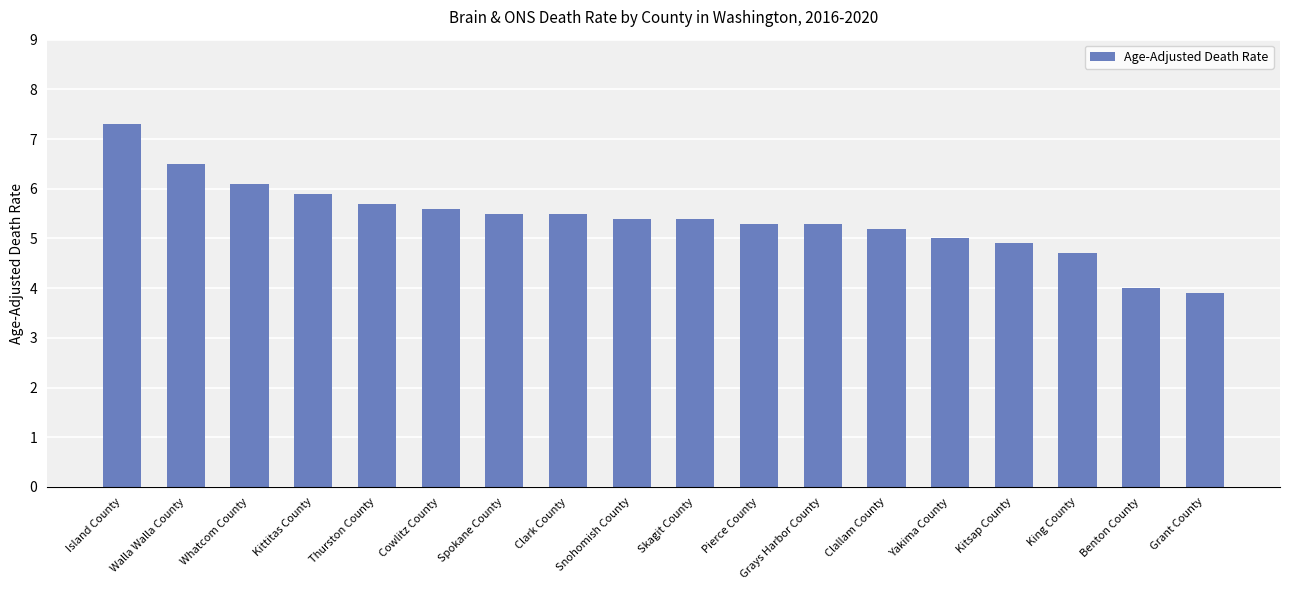

Are the bars grouped side by side (vs. stacked)?

No